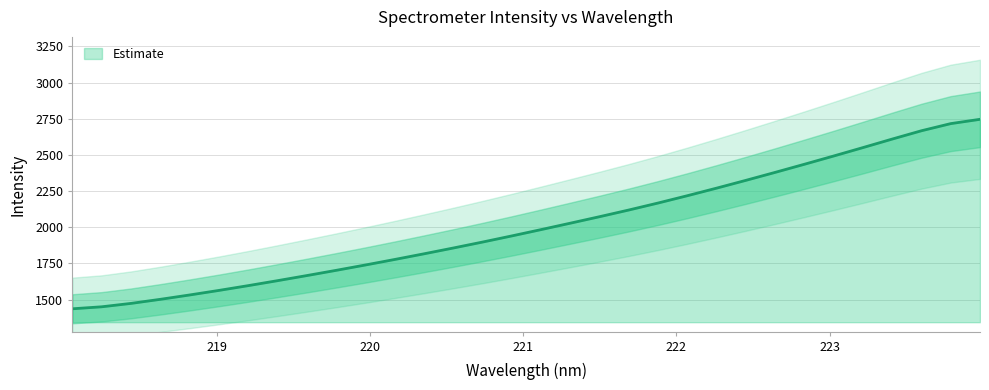

True or false: the data has more than 0 interior local peaks.

False